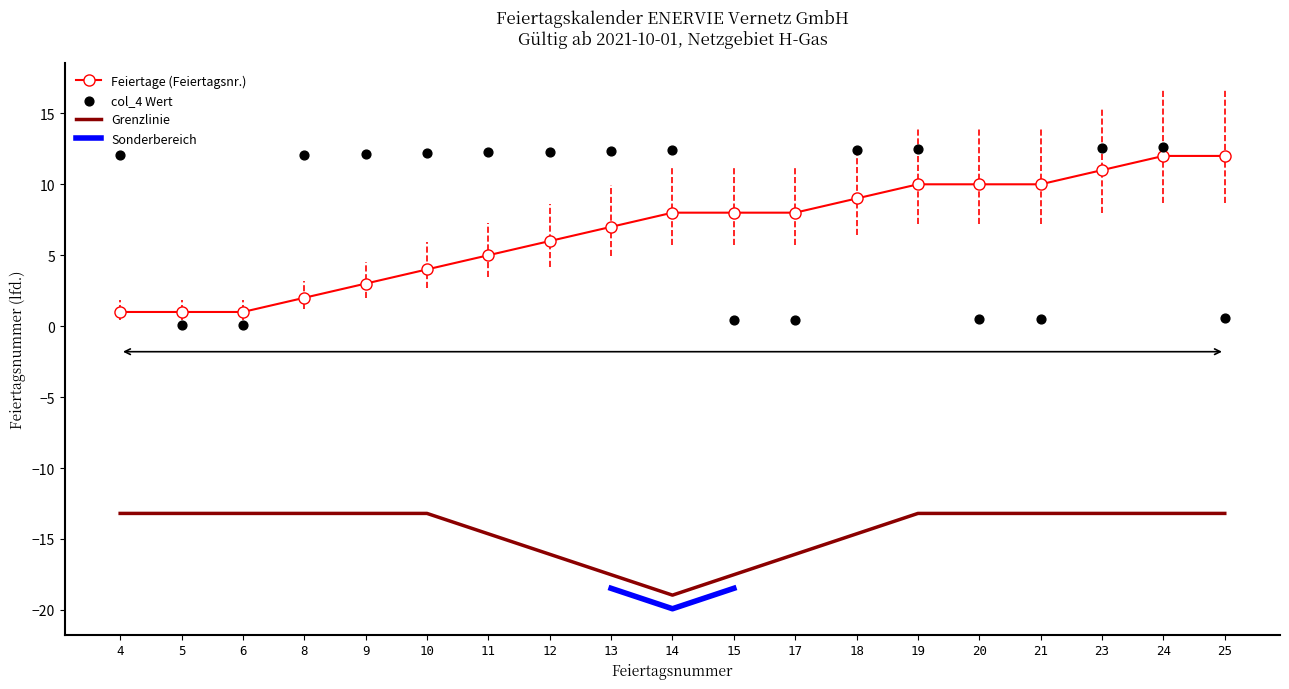

Approximately how many times larger is the value at 12 compared to 9?

2.0